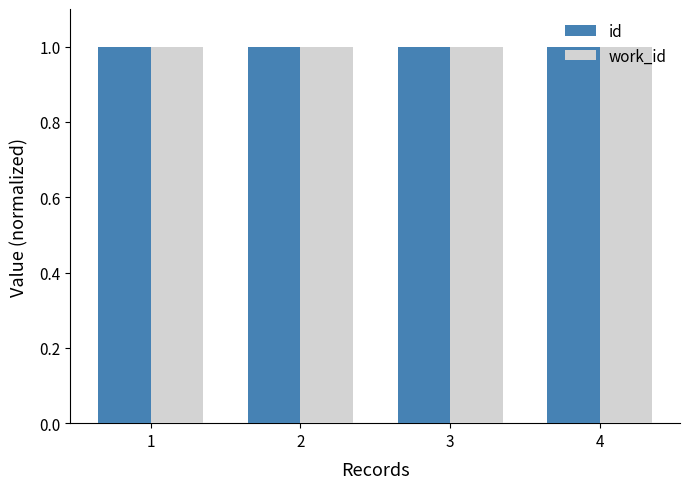

At how many categories does at least one series exceed 0?

4